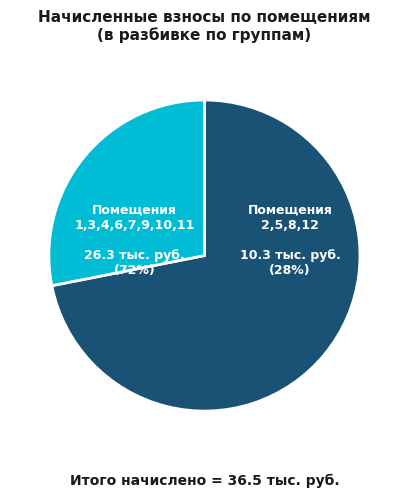

What is the total percentage of 12 and 5?

16.5%